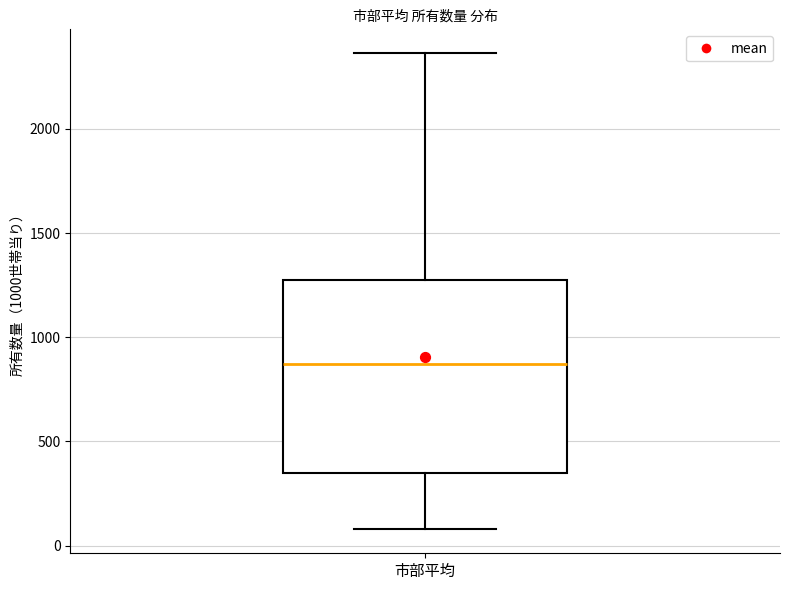

Read this box plot against the y-axis: the position of the median line, the range covered by the box, and the ends of both whiskers. The values are not printed on the chart, so give them approximately, as read against the axis.

median 850, box 350 to 1250, whiskers 100 to 2350